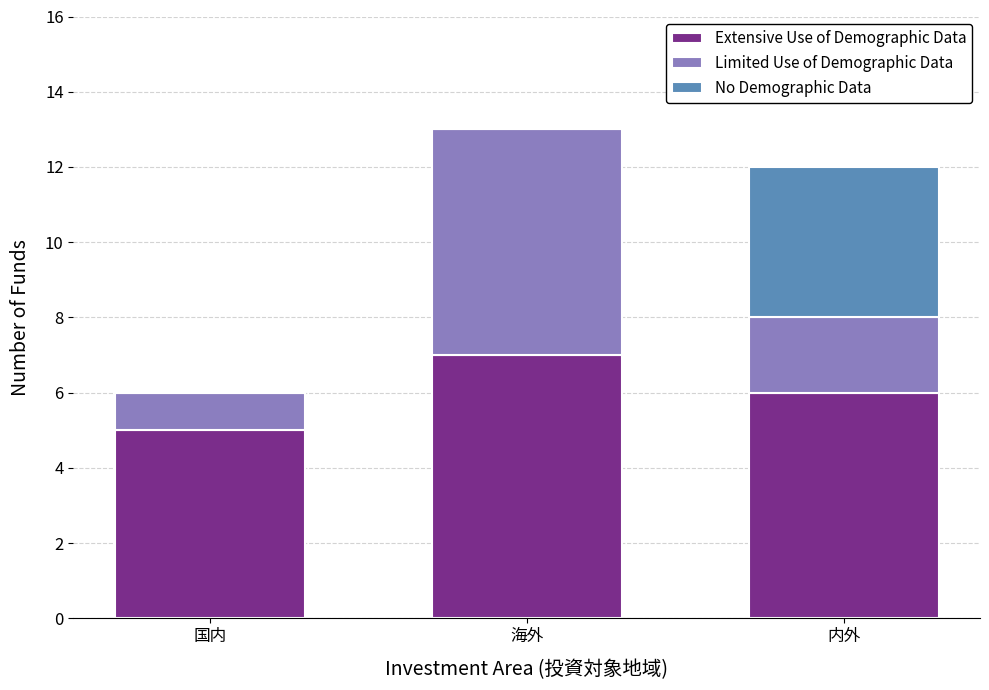

True or false: Extensive Use of Demographic Data has a value of 10 at 内外.

False